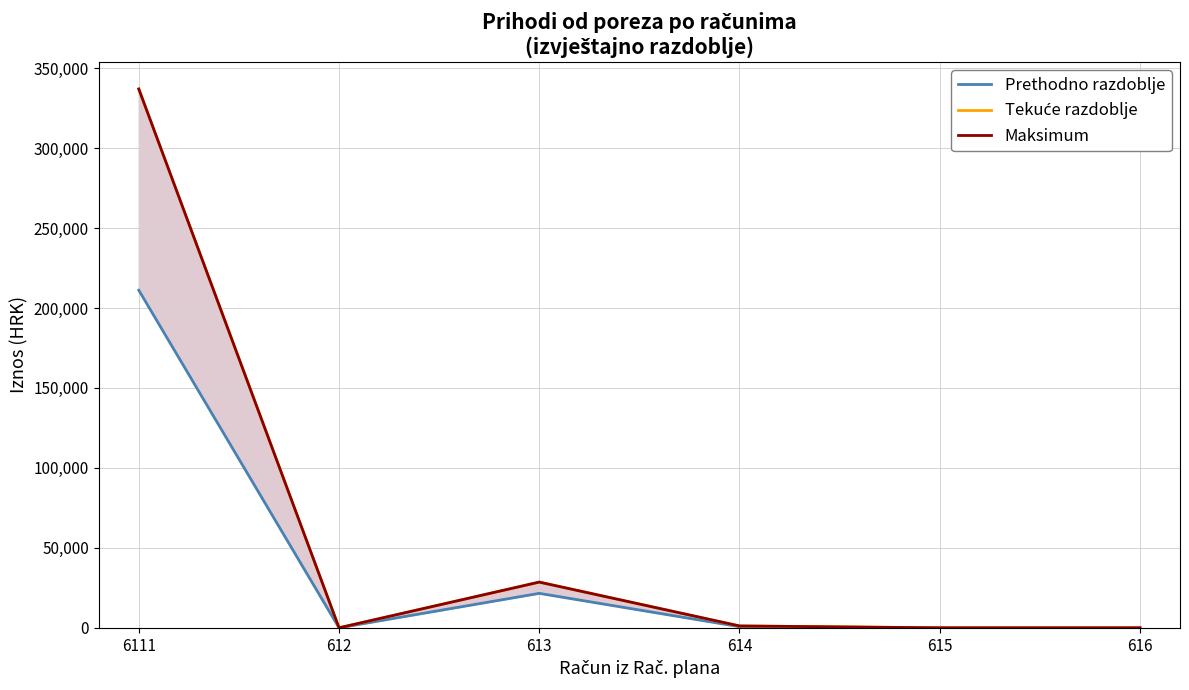

How many distinct data groups are displayed?

3